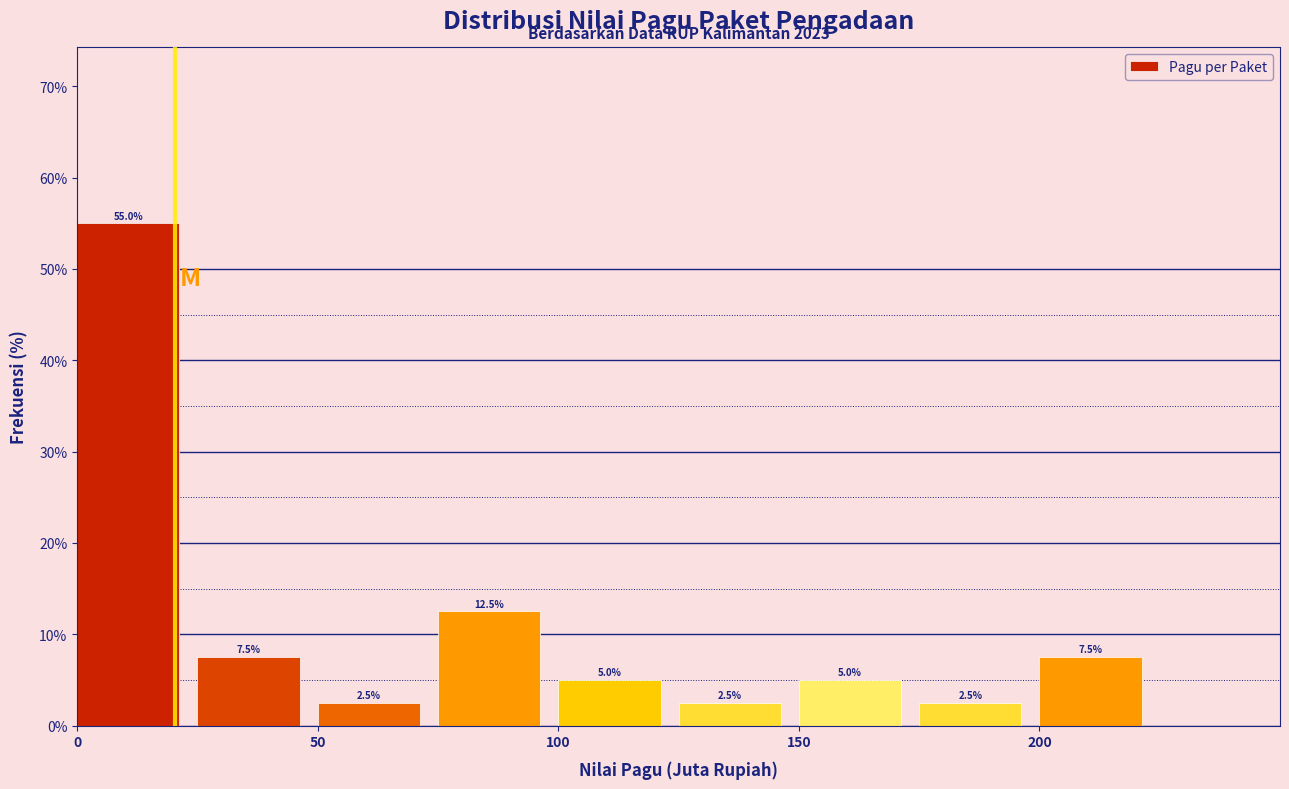

What is the height of the bar covering 75 to 100 on the x-axis?

12.5